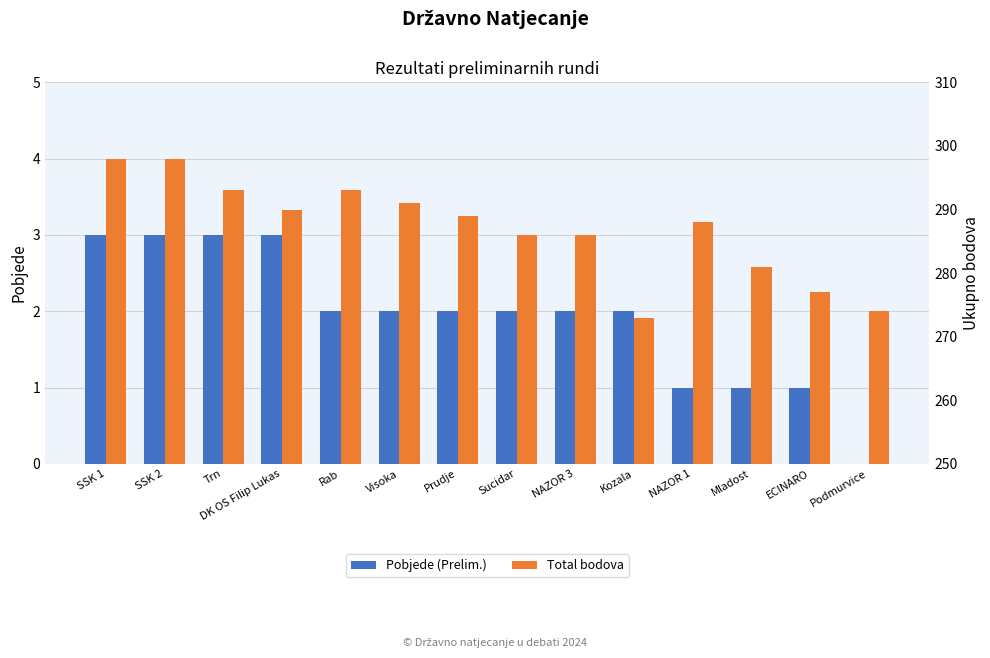

How many bars are there in each group?

2